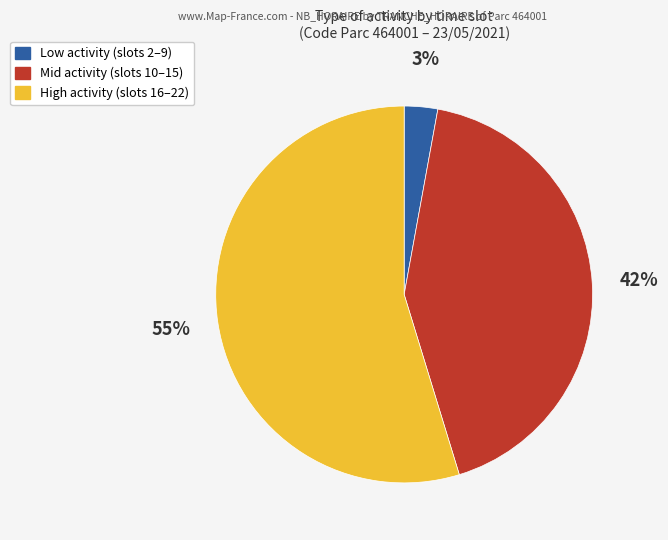

Is there a majority slice in this chart?

Yes